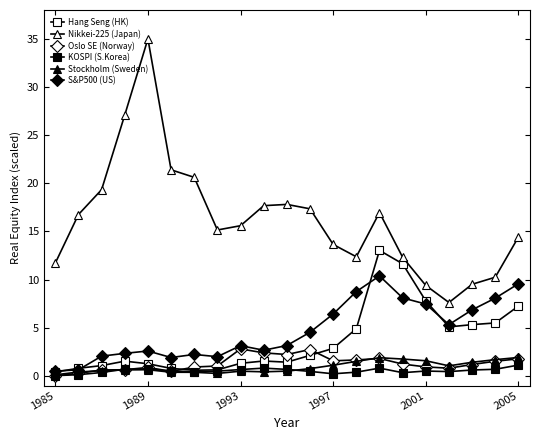

What is the average value of the S&P500 (US) series?

4.7